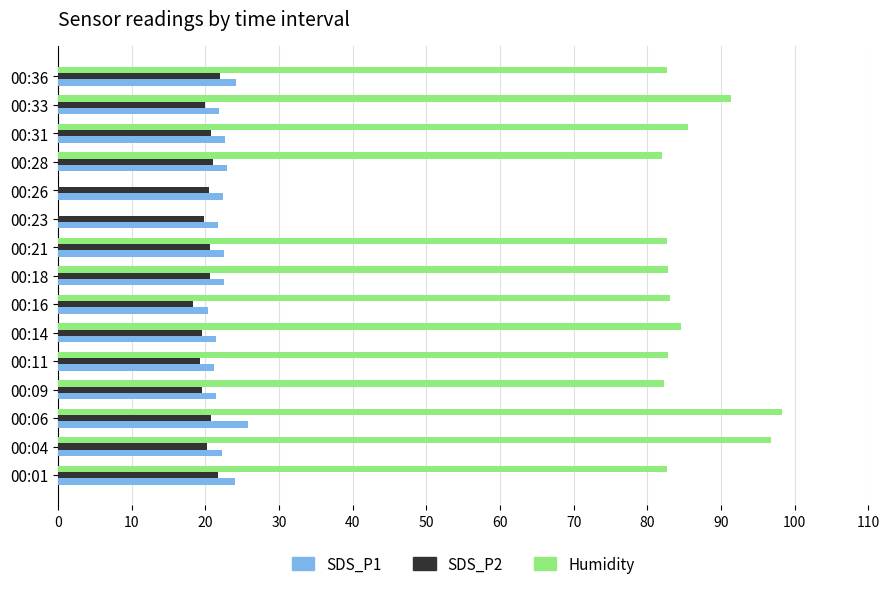

The SDS_P1 series shows 21.4 at 00:09. True or false?

True